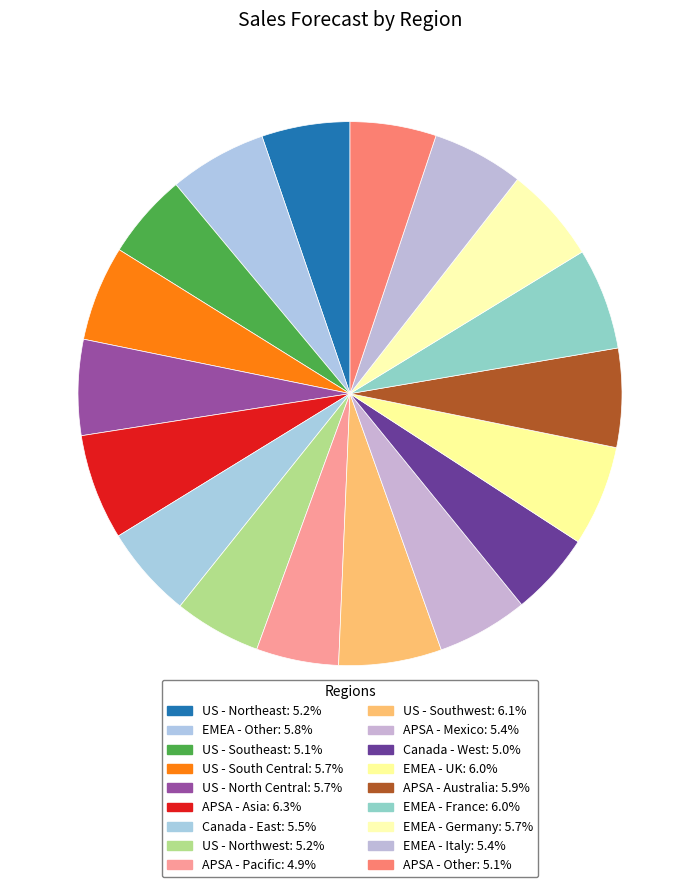

Which slice is the largest?

APSA - Asia